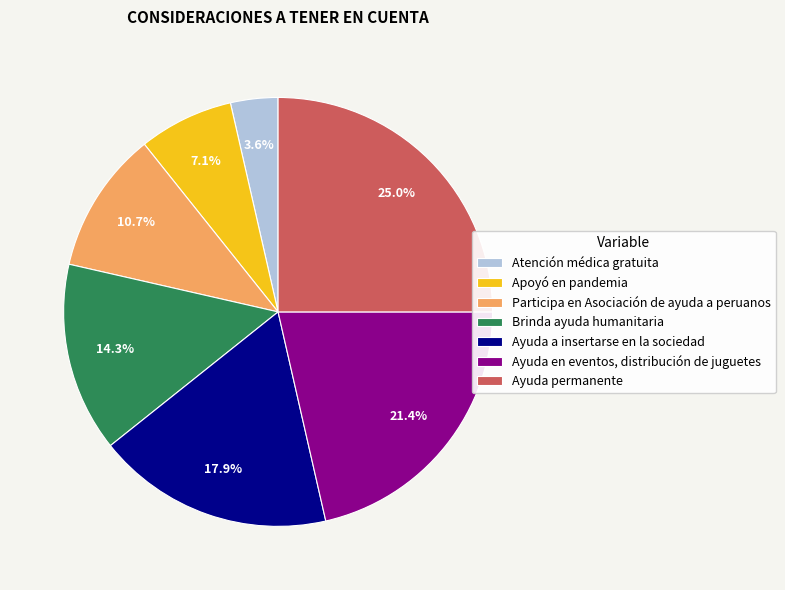

What is the smallest slice in the pie chart?

Atención médica gratuita